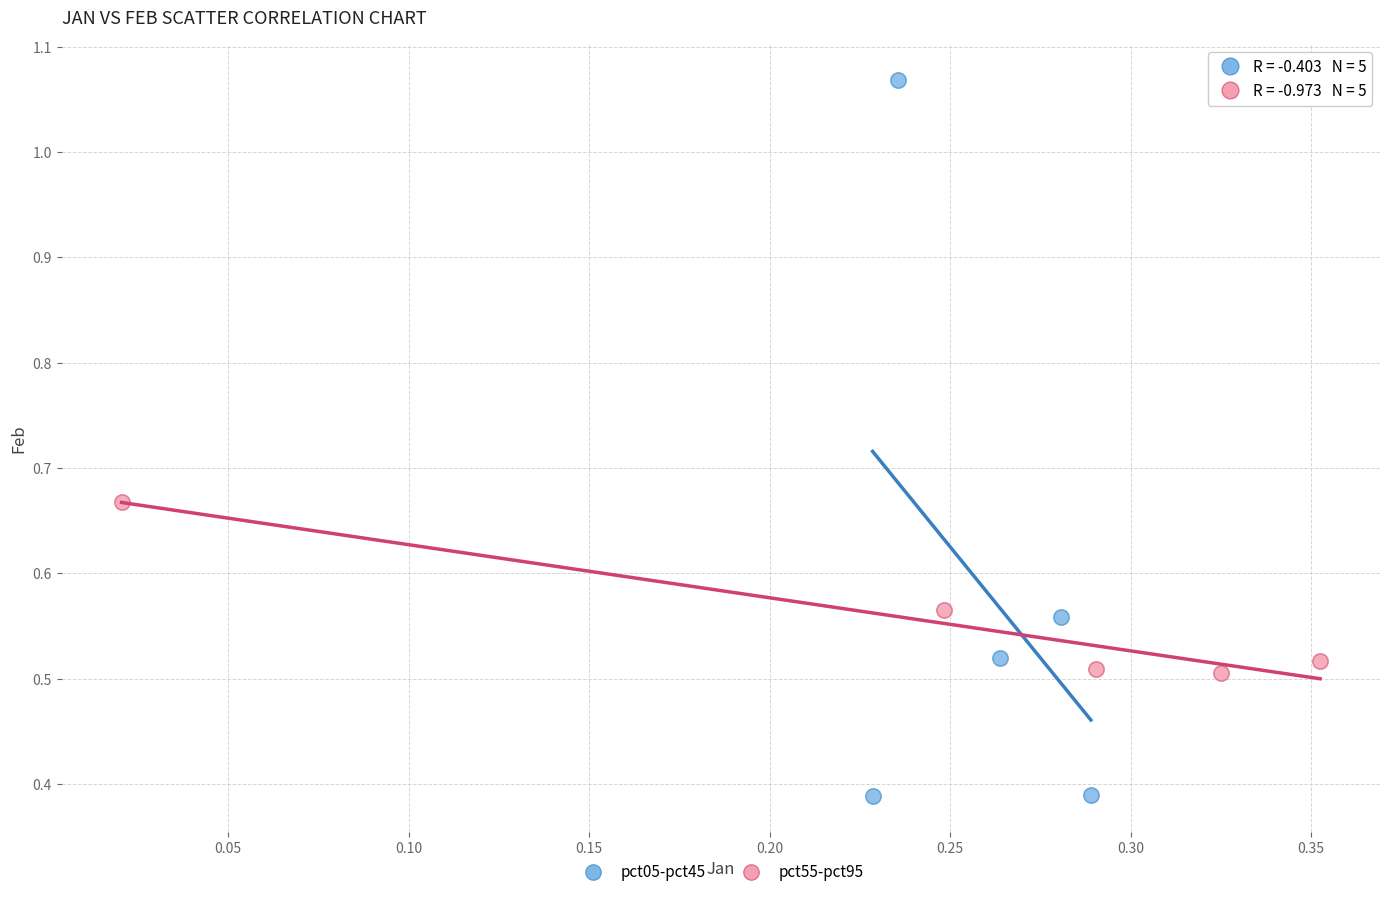

Which series reaches the maximum Y coordinate?

pct05-pct45